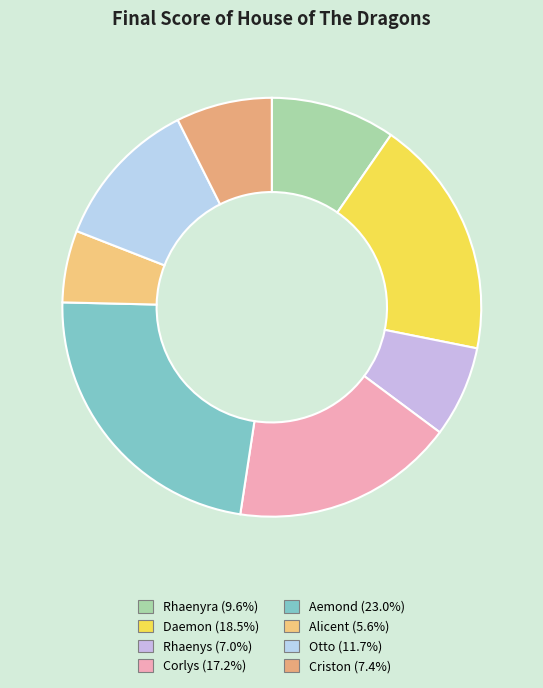

What is the largest slice in the pie chart?

Aemond